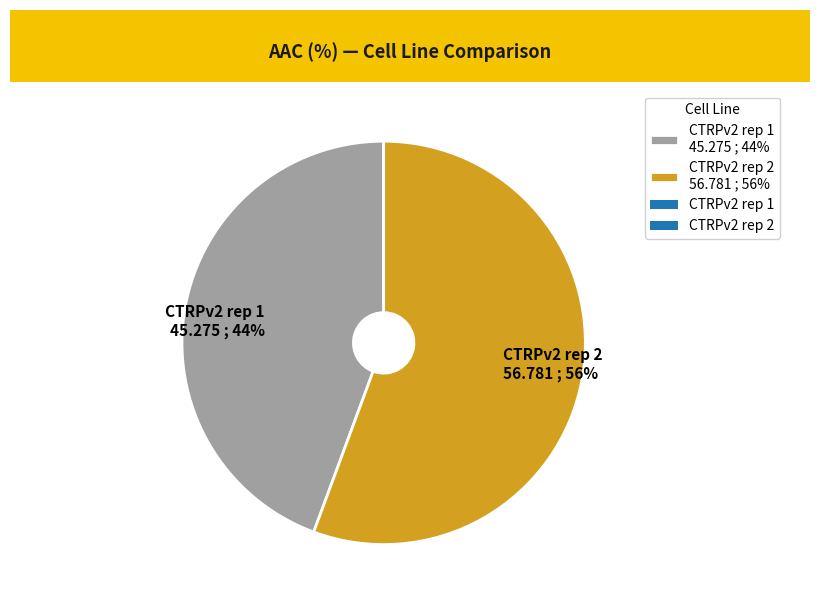

Is there any slice that represents more than half of the pie?

Yes